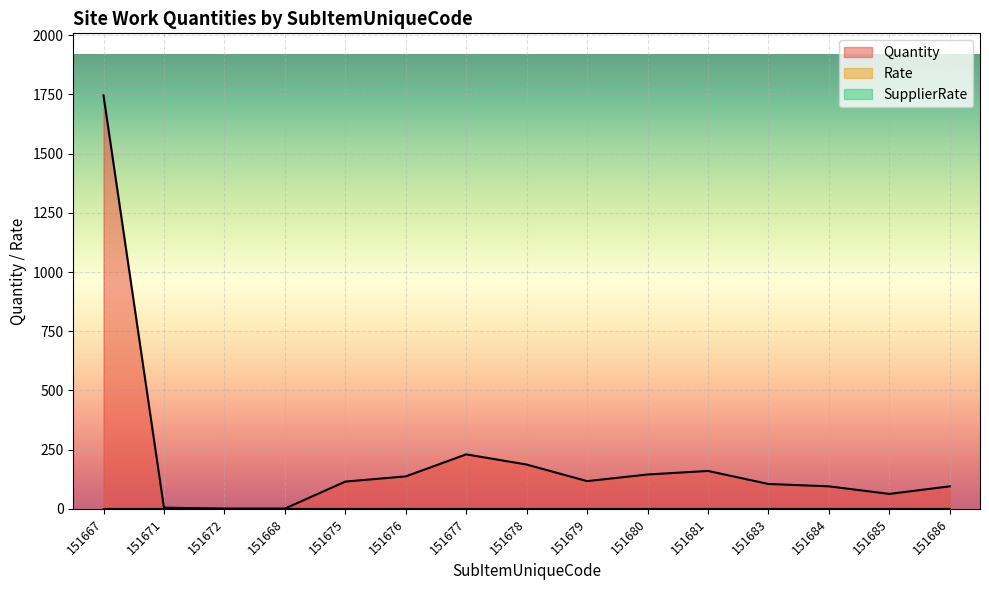

True or false: Quantity and Rate intersect in this chart.

False